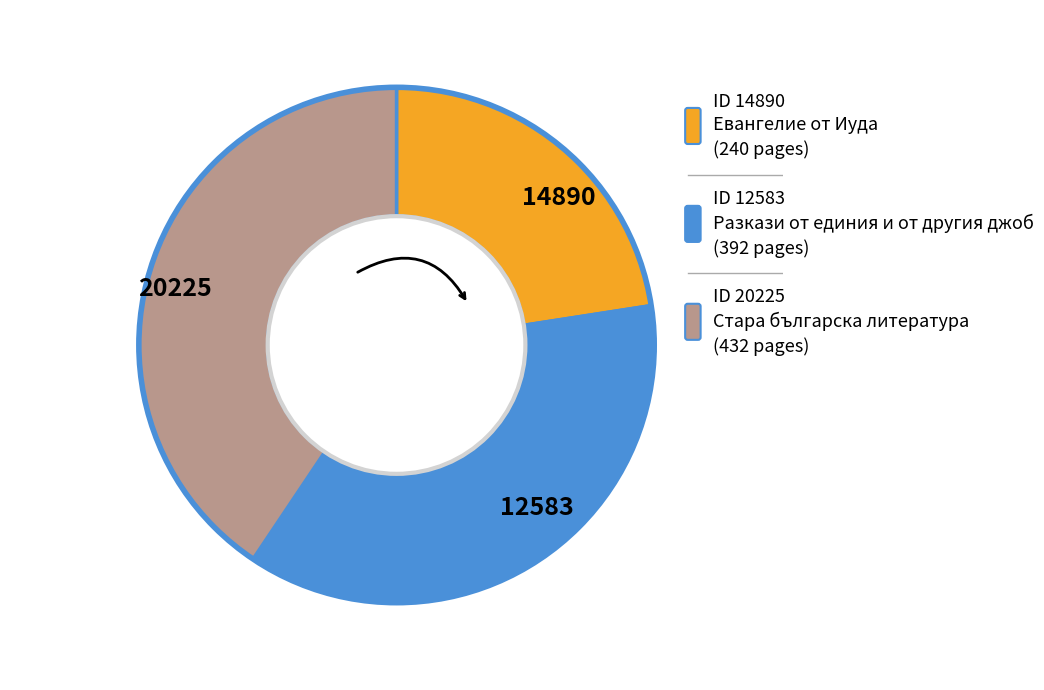

Combined, do 20225 and 12583 account for over 50%?

Yes